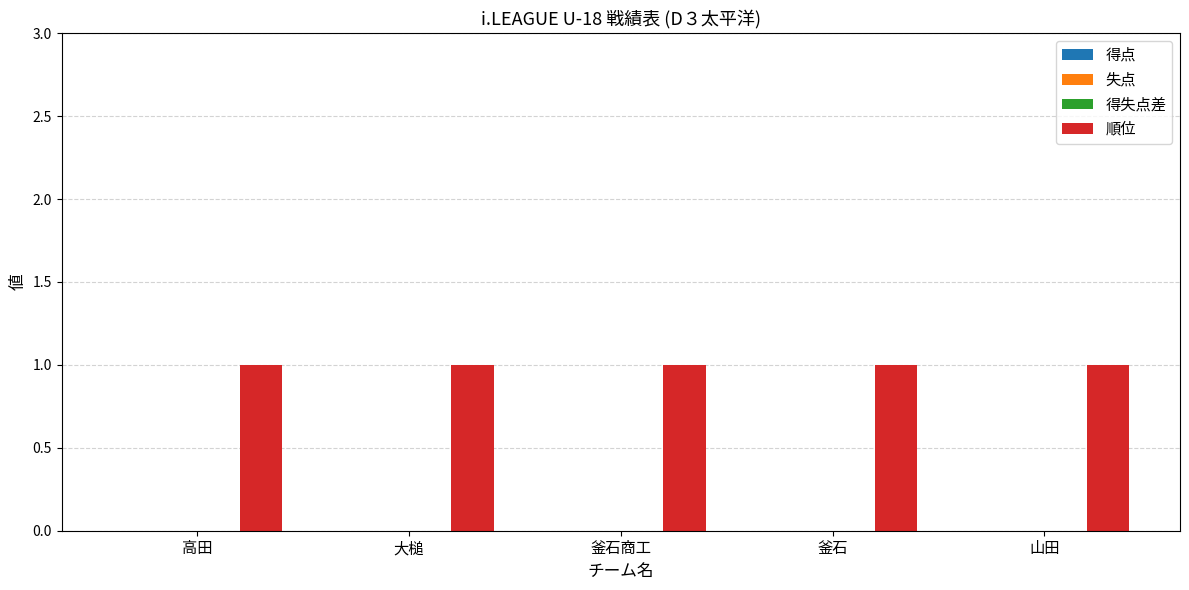

At which category does the chart reach its peak across all series?

高田